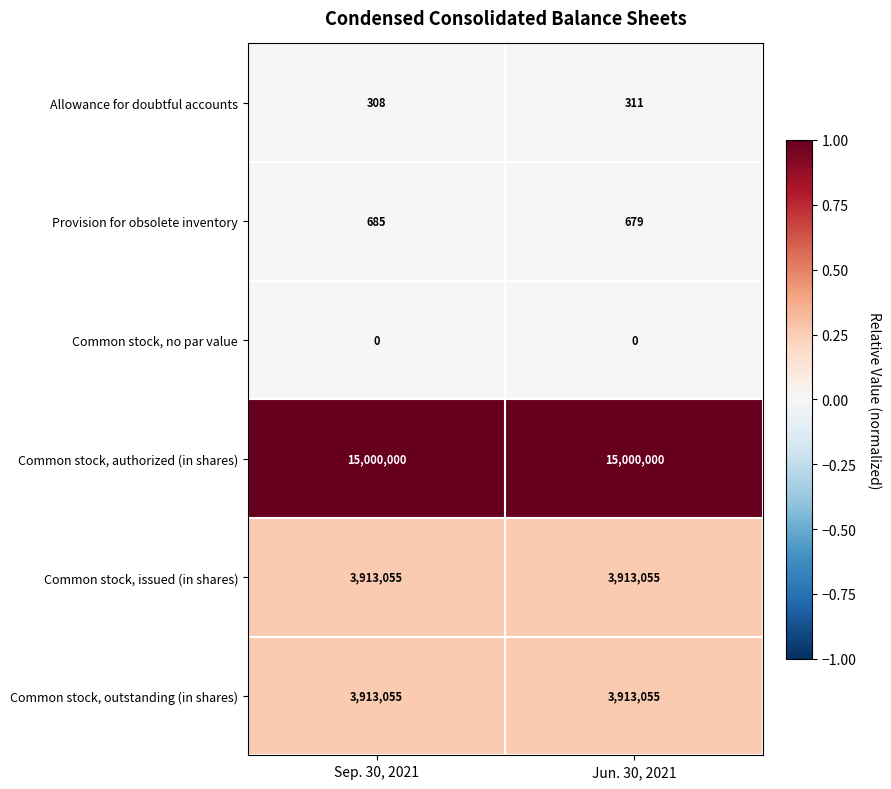

Is the value of Common stock, issued (in shares) at Sep. 30, 2021 greater than the value of Provision for obsolete inventory at Sep. 30, 2021?

Yes